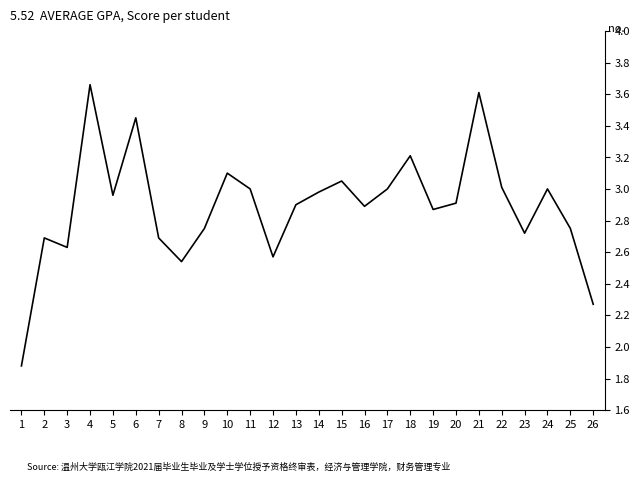

What is the difference between the maximum and minimum values?

1.8